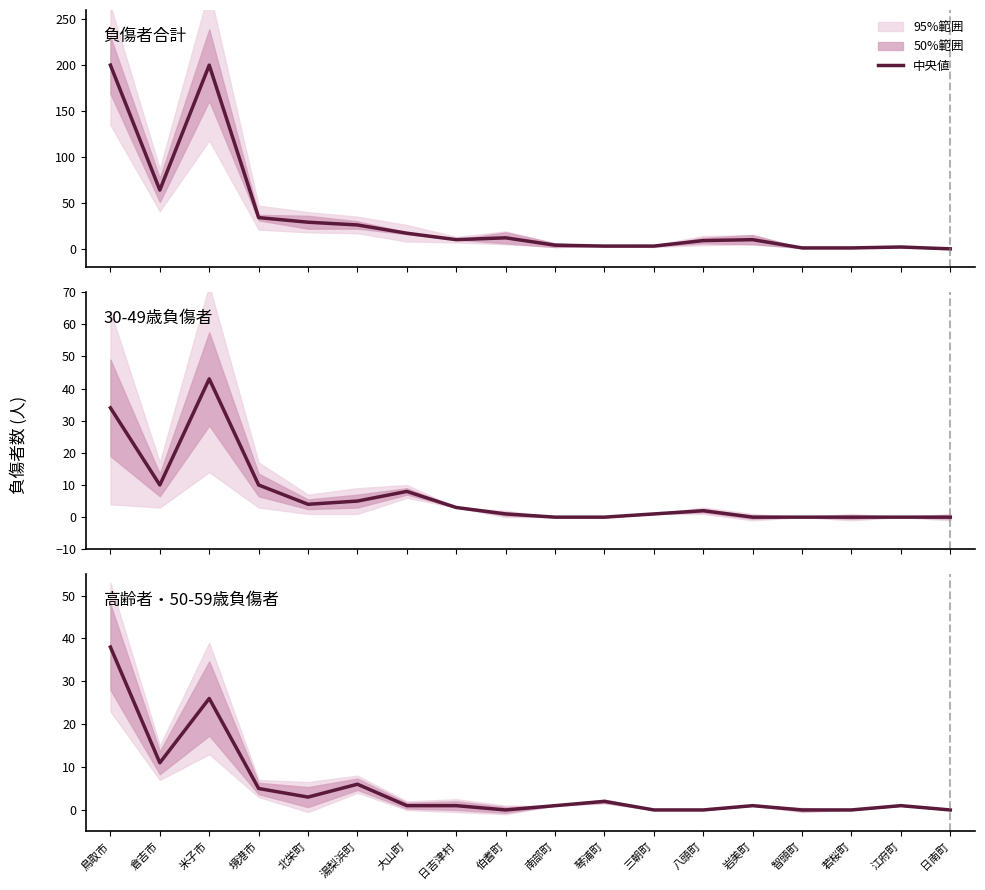

True or false: 負傷者合計 and 30-49歳負傷者 cross at least once.

False